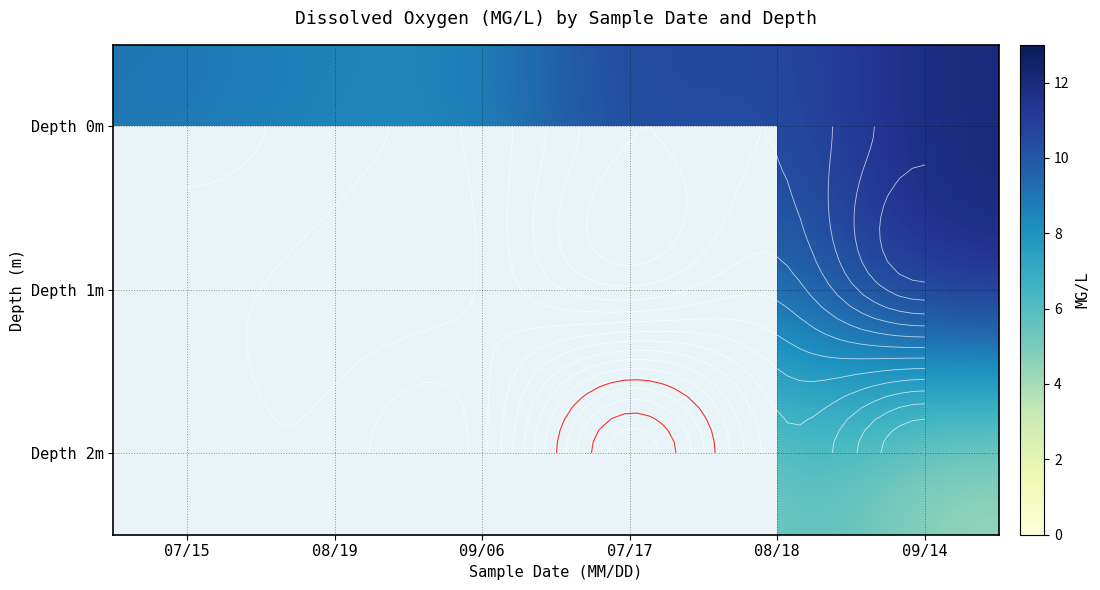

How many data points in Depth 1m are less than 9?

3